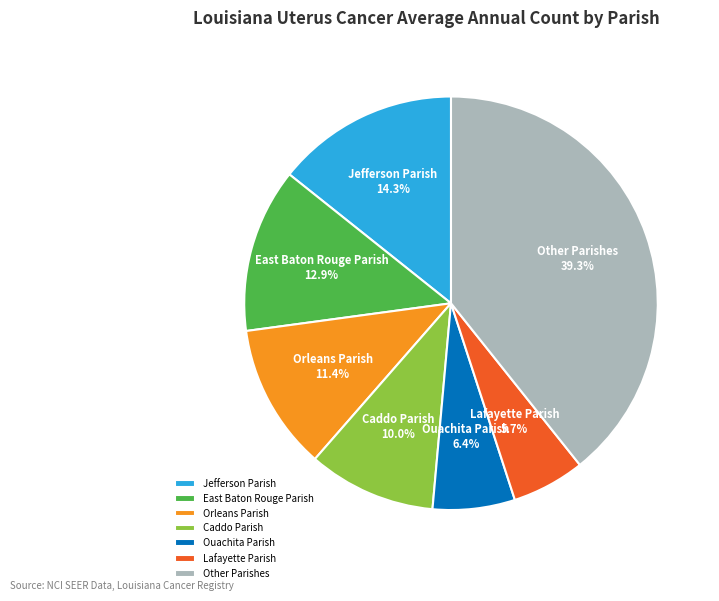

Which slice is the largest?

Other Parishes